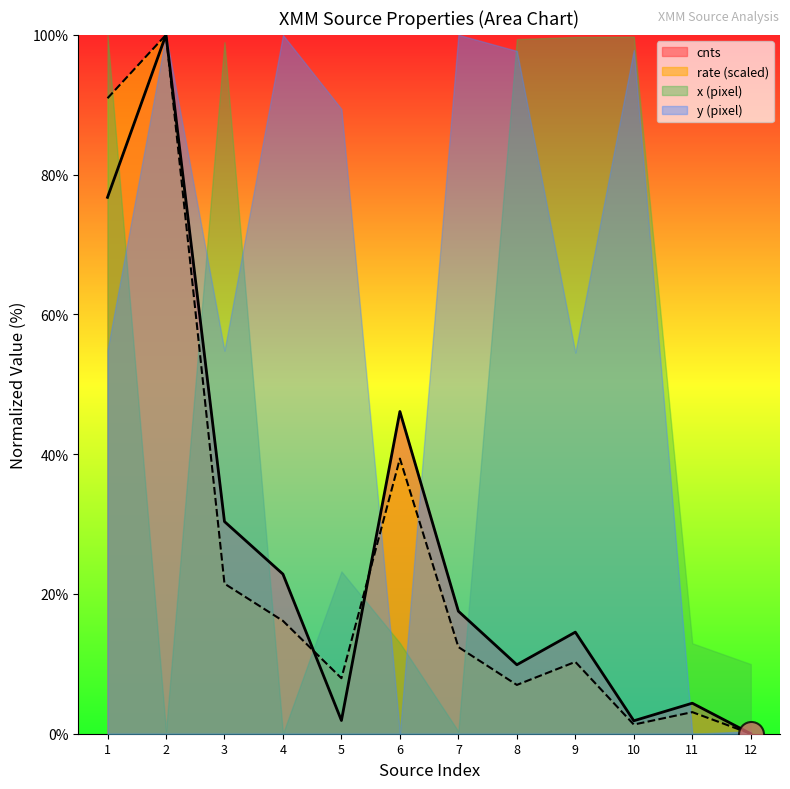

What is the greatest value displayed?

100.0